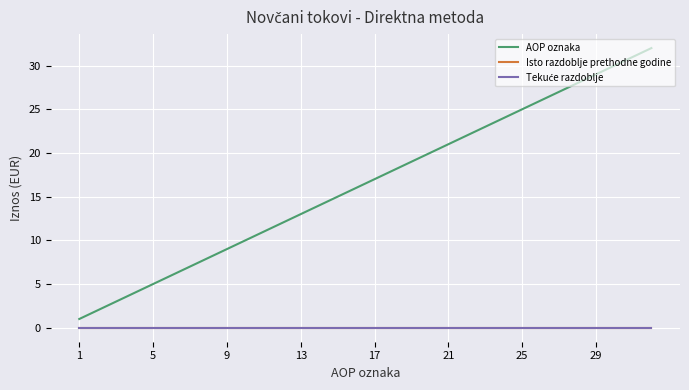

Does the chart display data point markers on the line(s)?

No